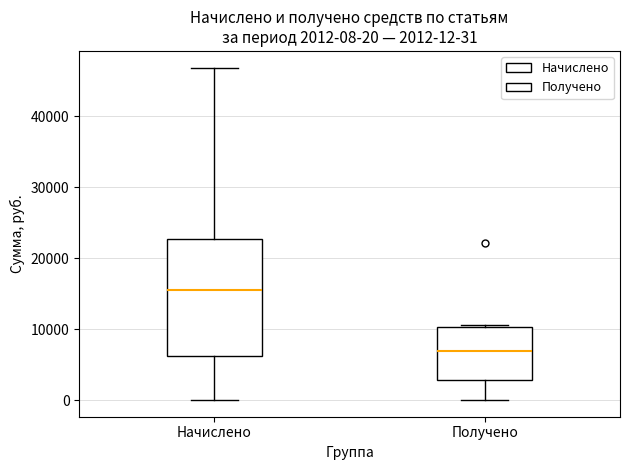

Which box's median line is the highest?

Начислено